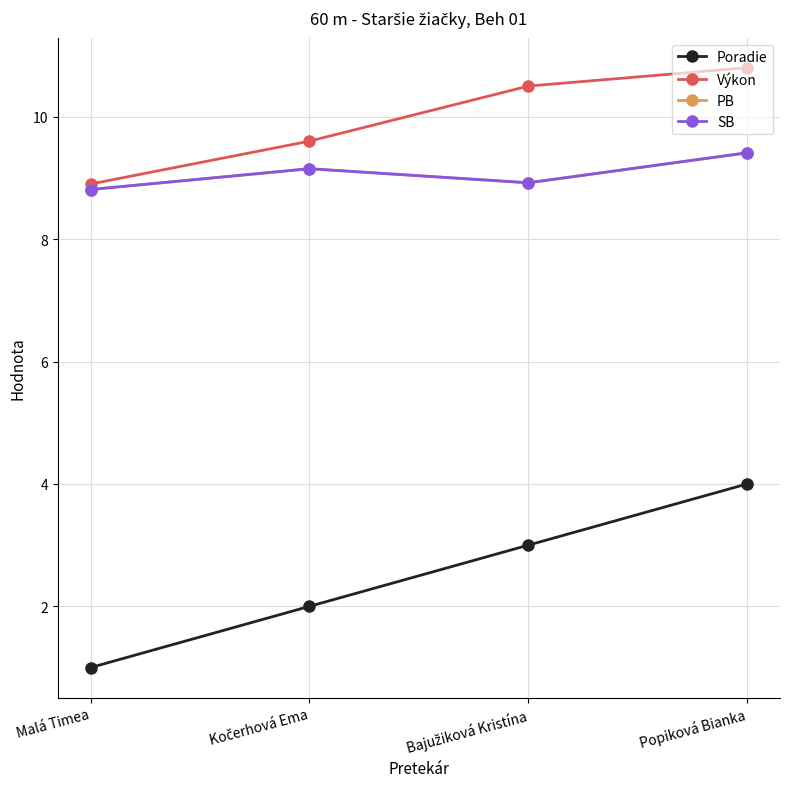

How many data points does each series have?

4